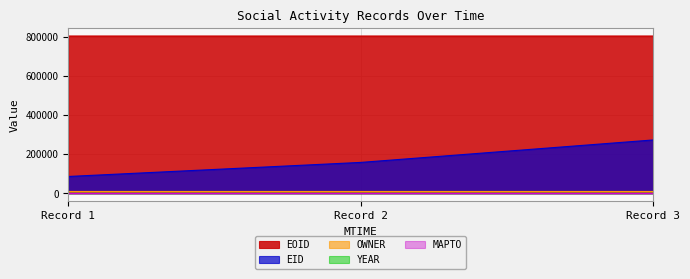

True or false: YEAR has a value of 1159 at 2016-01-29T07:57:52.

False